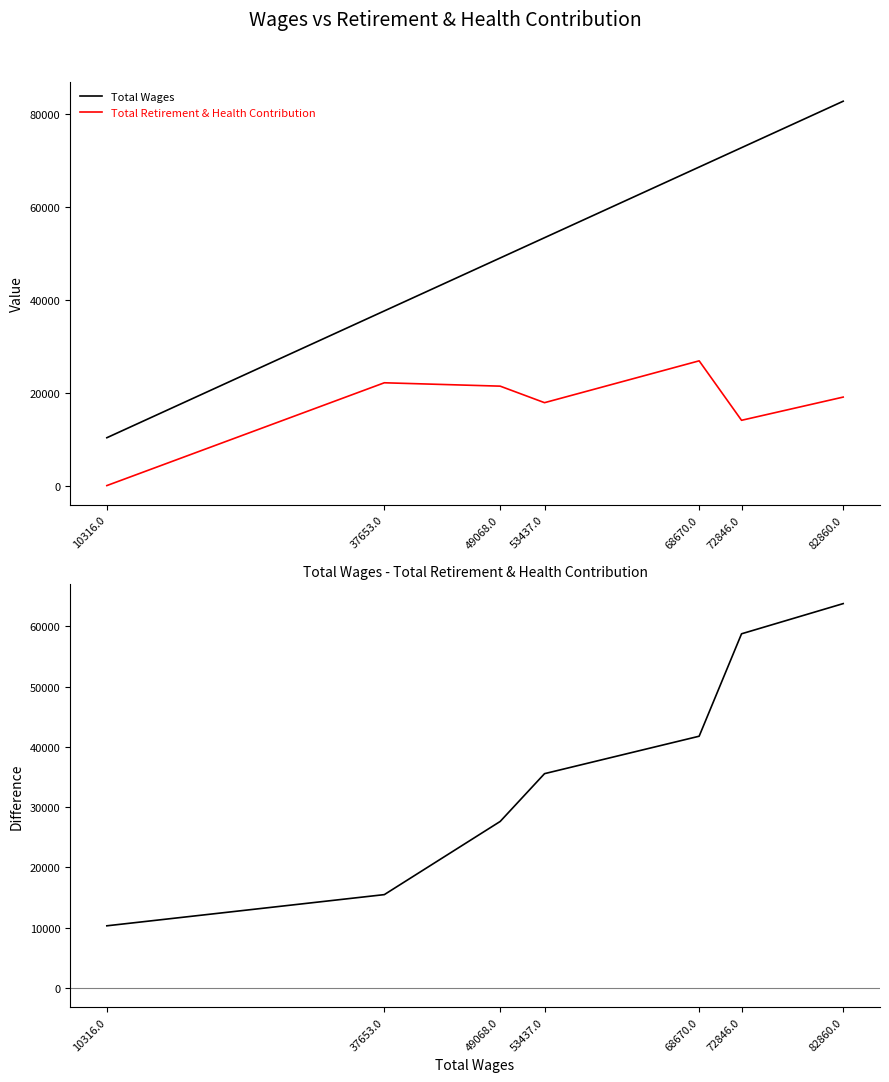

The value of Total Wages at 49068.0 is 65269. True or false?

False